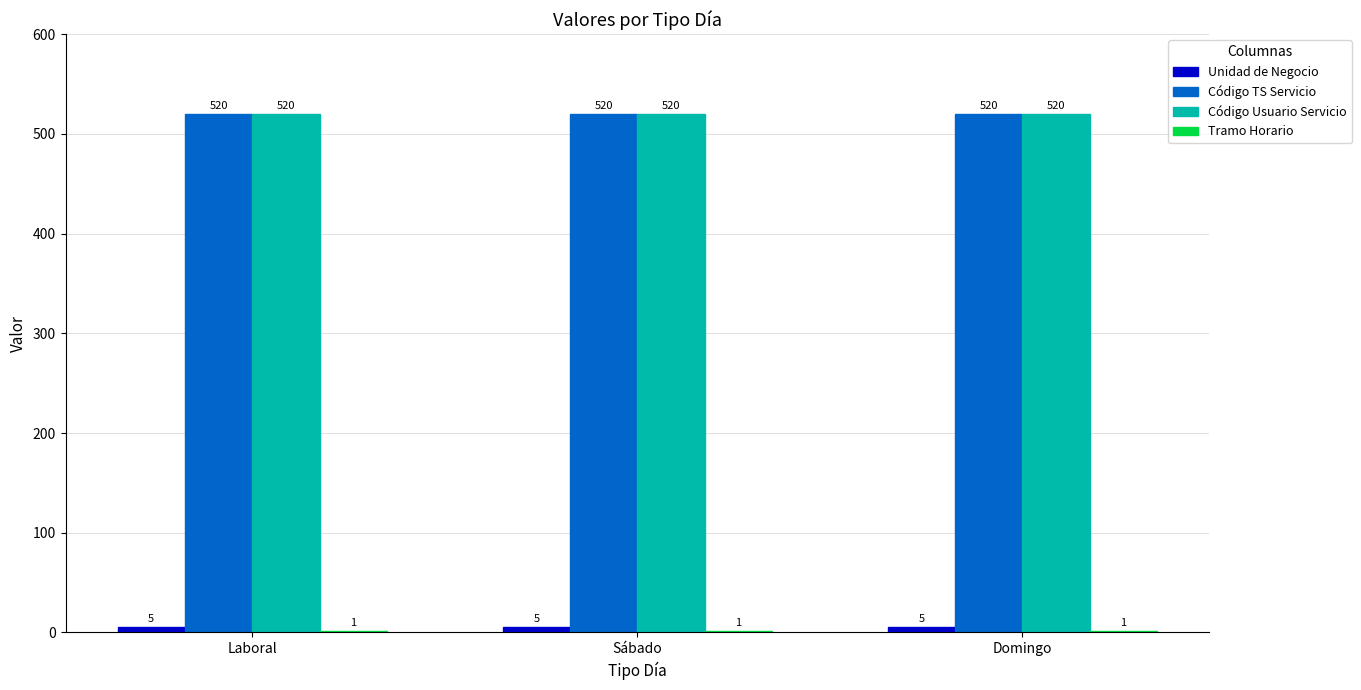

What is the sum of all Código Usuario Servicio values?

1560